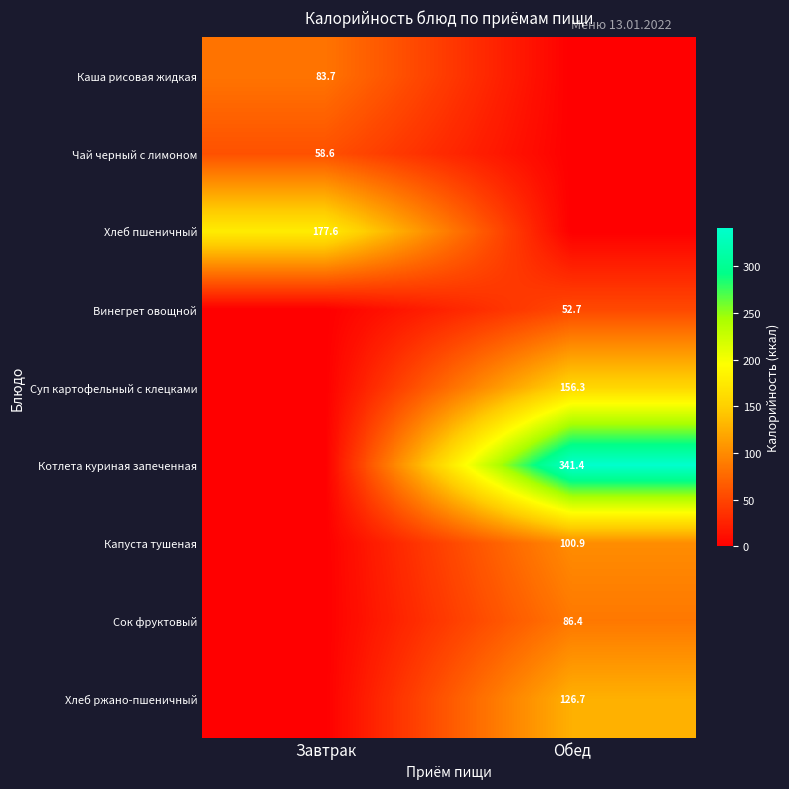

True or false: Сок фруктовый has a value of 149.0 at Обед.

False